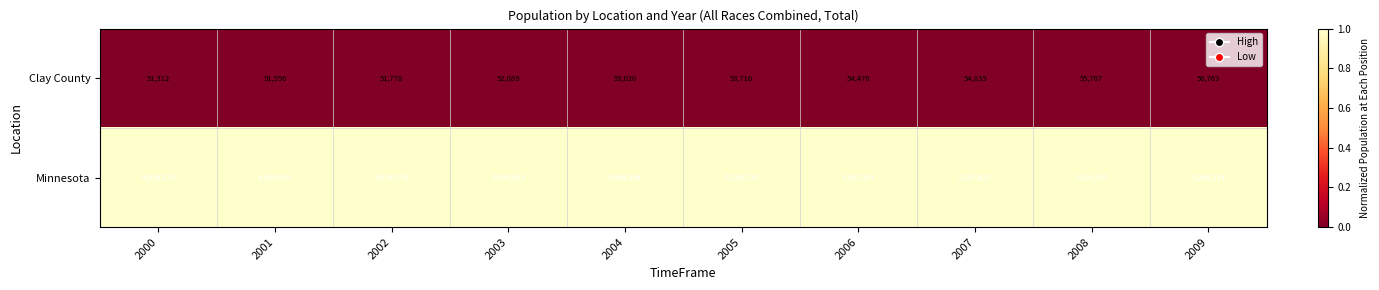

True or false: Minnesota has a value of 1150416 at 2006.

False